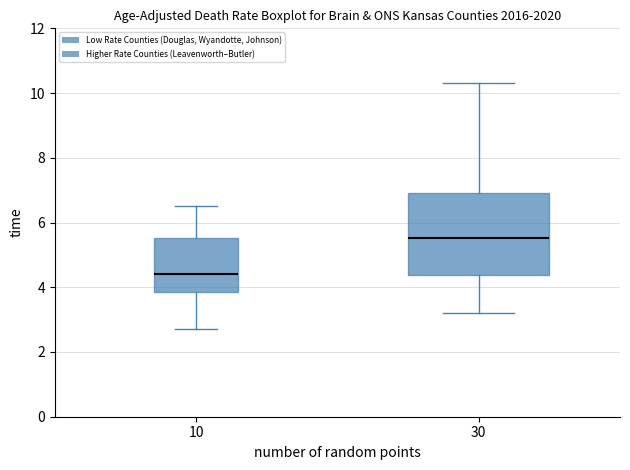

Comparing the boxes themselves (not the whiskers), which one is the tallest?

30